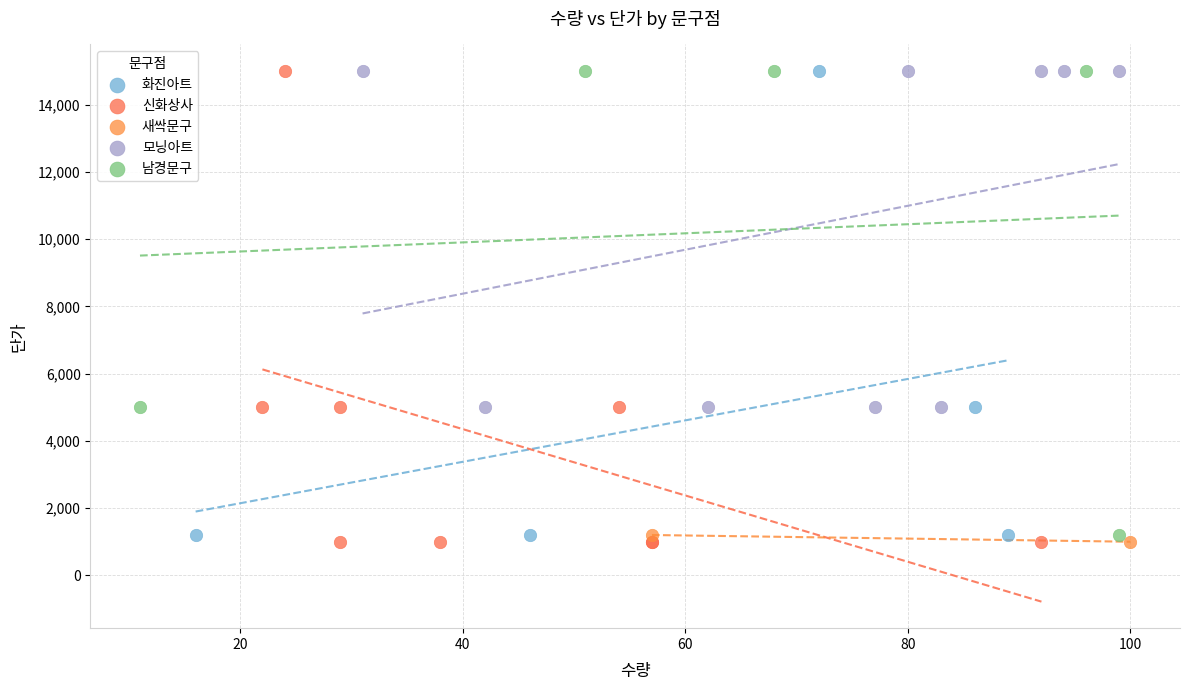

What are all the series names shown in the legend?

화진아트, 신화상사, 새싹문구, 모닝아트, 남경문구